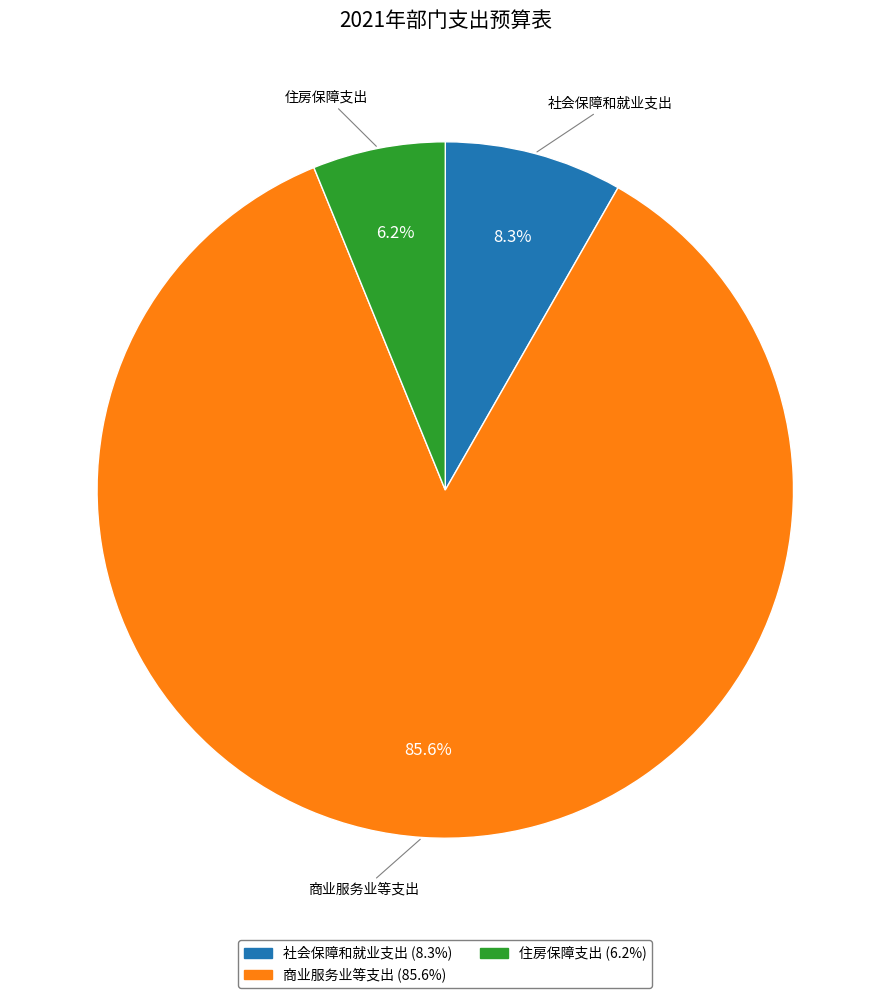

Does 社会保障和就业支出 account for over 50% of the chart?

No